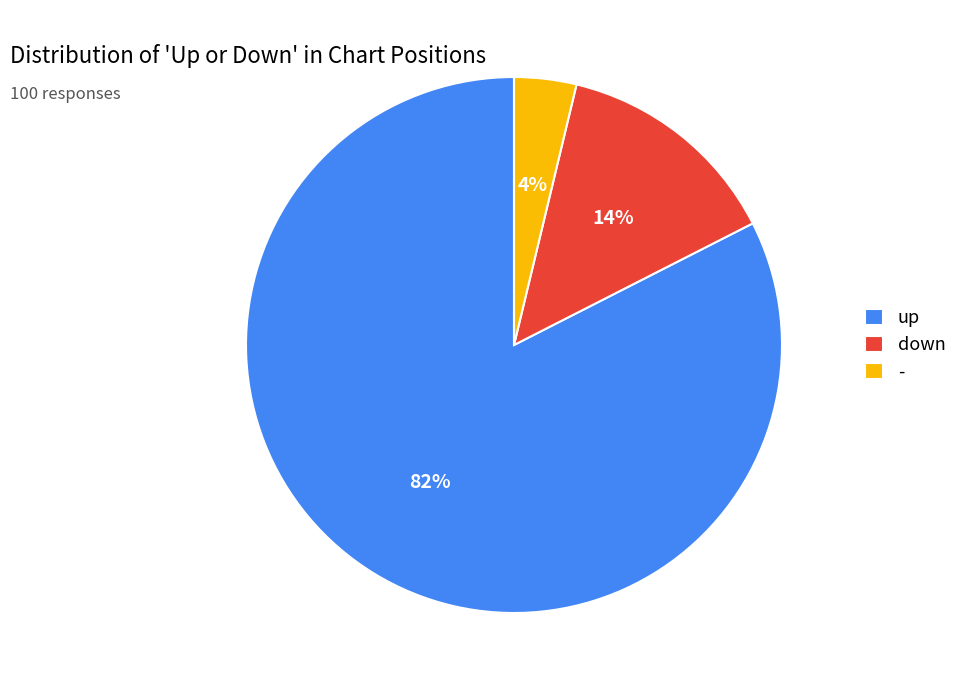

Combined, do up and - account for over 50%?

Yes